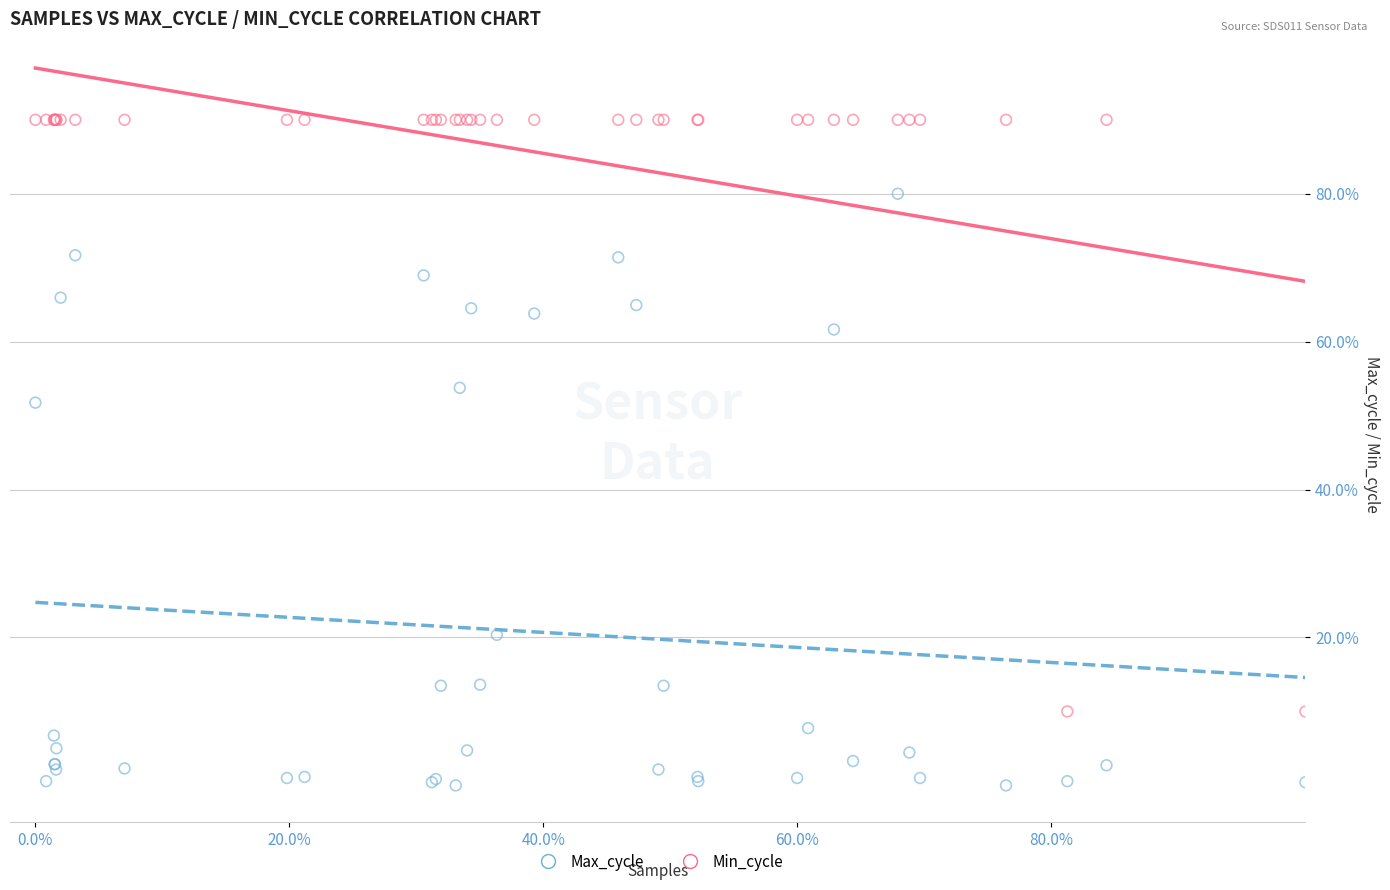

Which series reaches the maximum Y coordinate?

Min_cycle